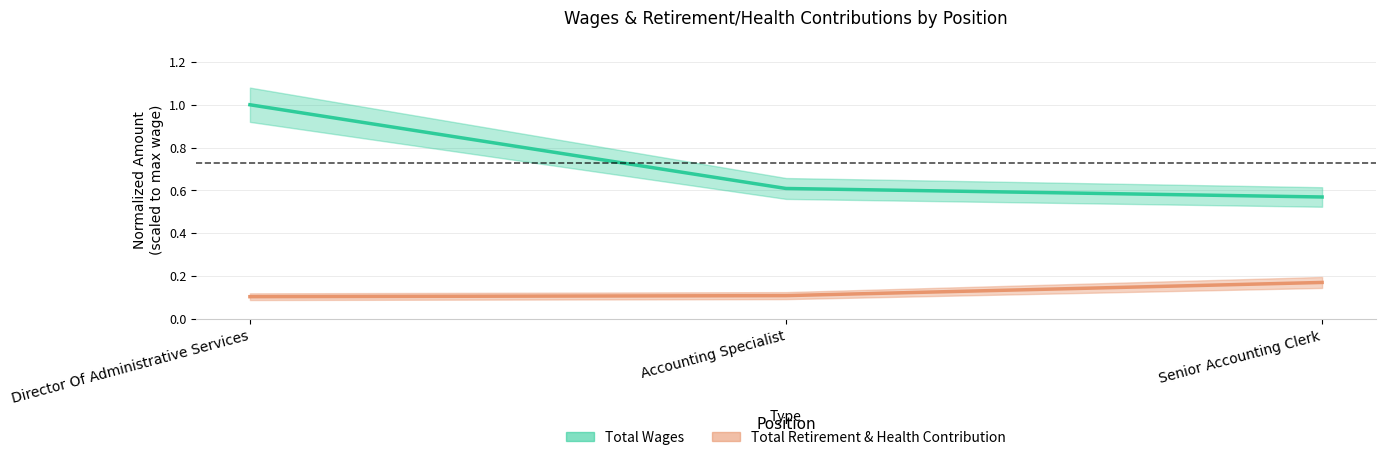

Count the number of categories in the chart.

3